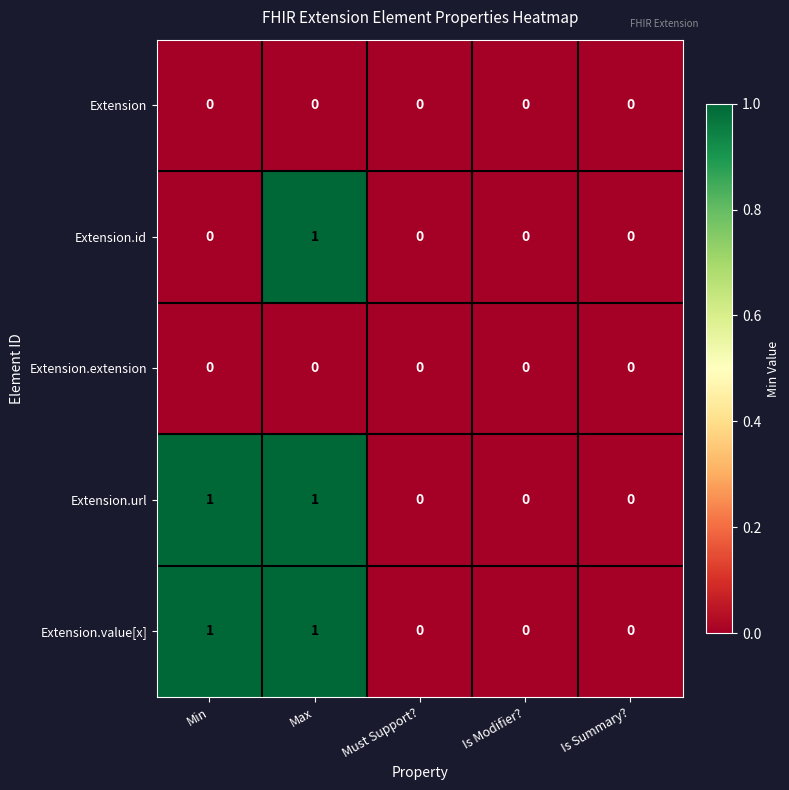

At which category is the sum across all series the highest?

Max